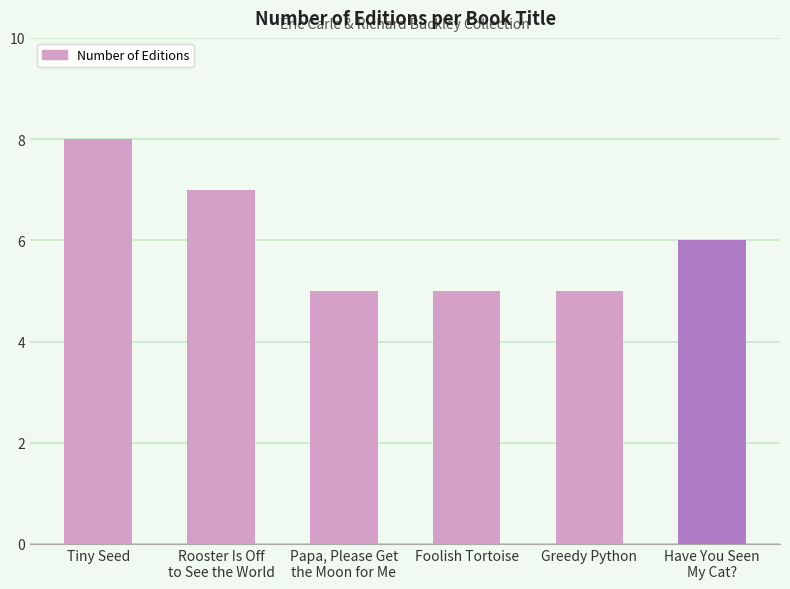

Approximately how many times larger is the value at Rooster Is Off
to See the World compared to Have You Seen
My Cat??

1.2